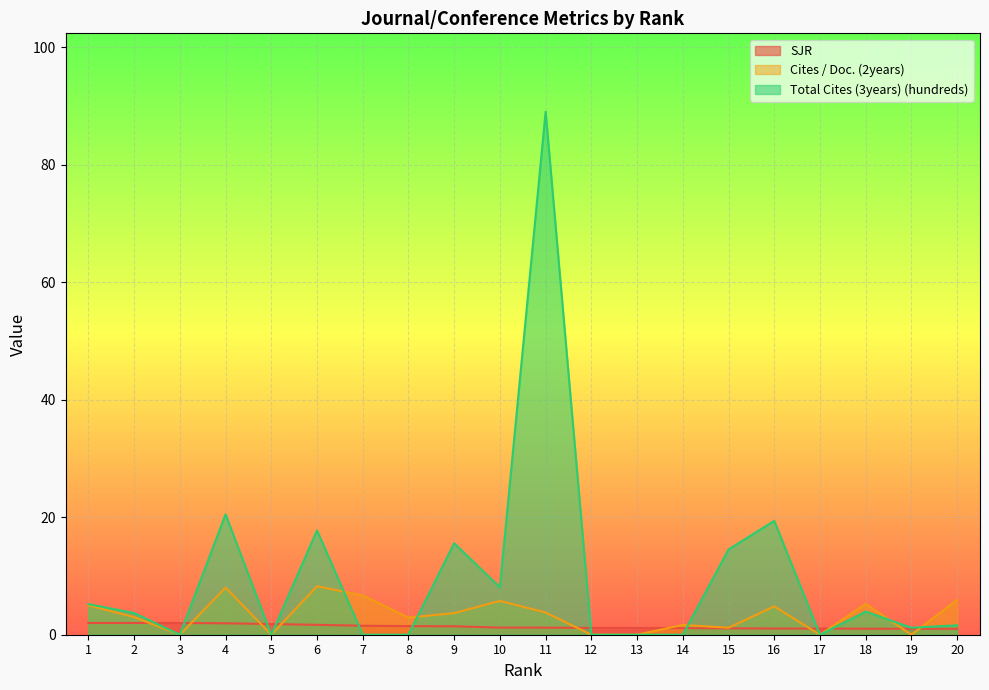

True or false: SJR has more than 0 interior local peaks.

False